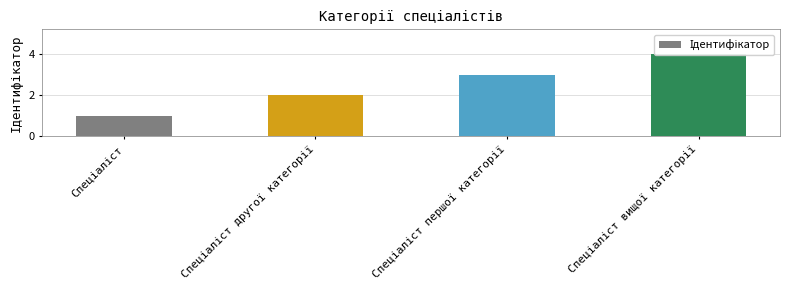

Reading right to left, extract all data points from this chart.

4	3	2	1